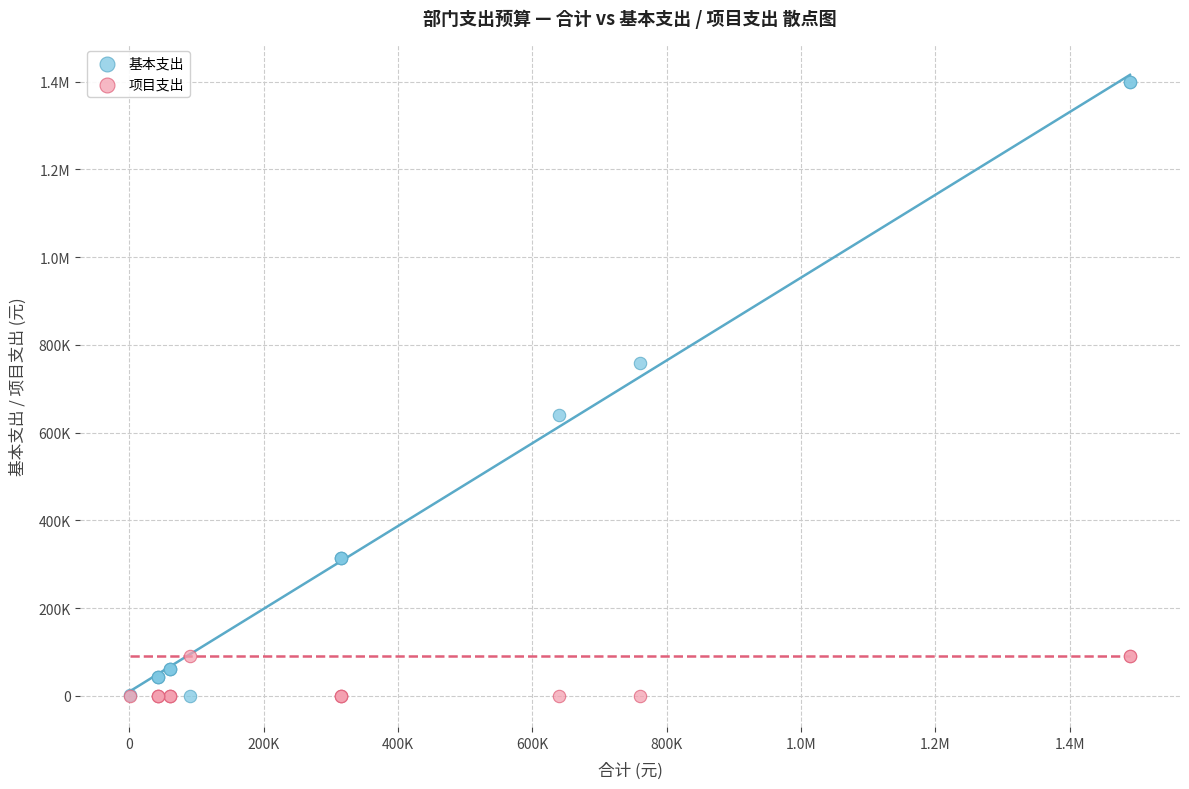

What are all the series names shown in the legend?

基本支出, 项目支出